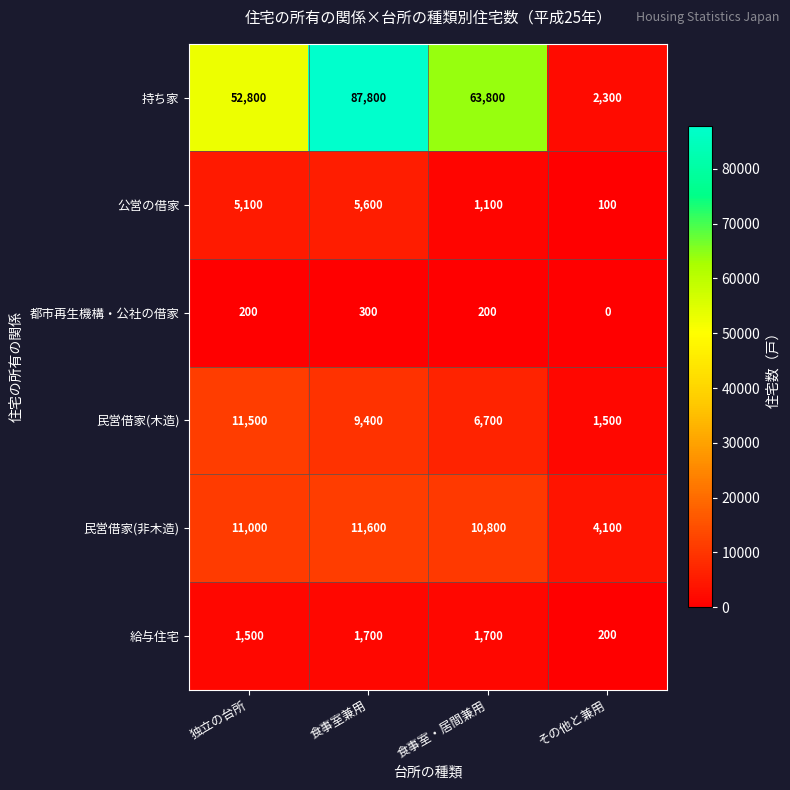

What is the total value across all series at 独立の台所?

82100